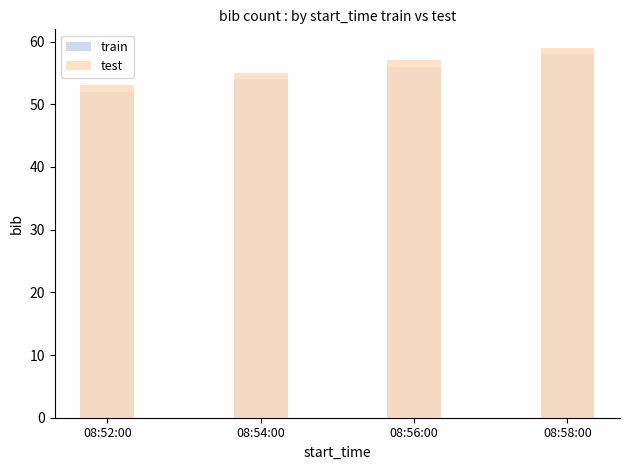

Does the chart contain stacked bars?

No